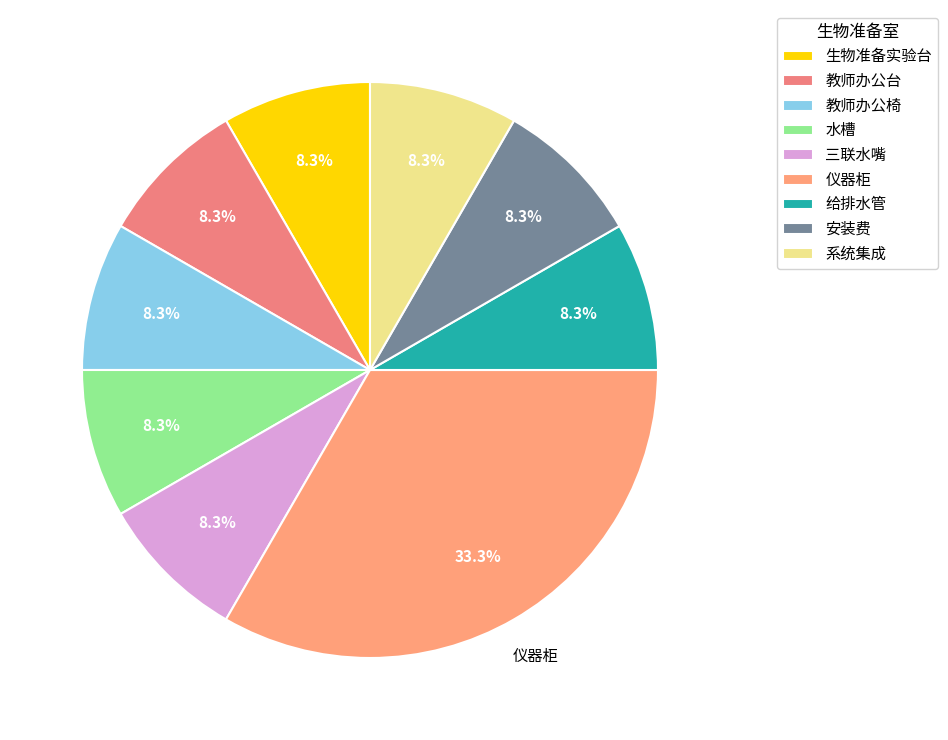

How many segments does this pie chart have?

9